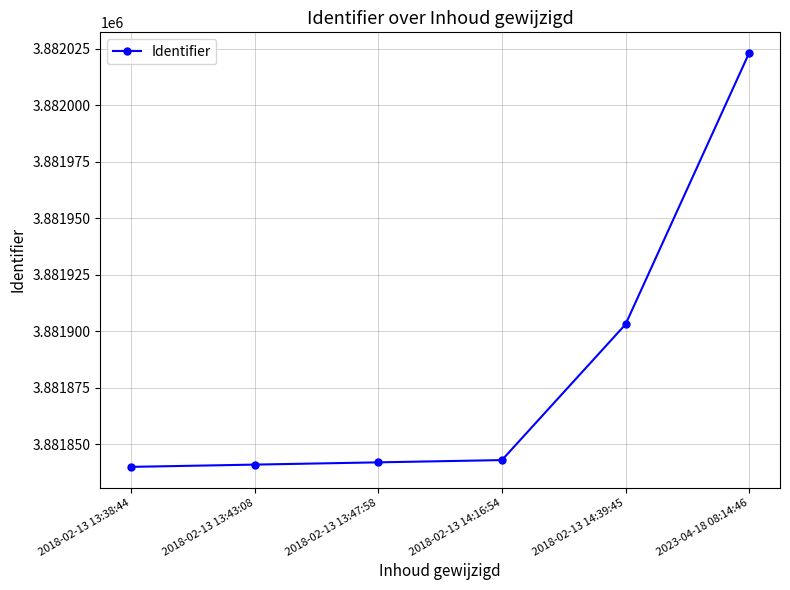

What is the value of the 4th point from the left?

3881843